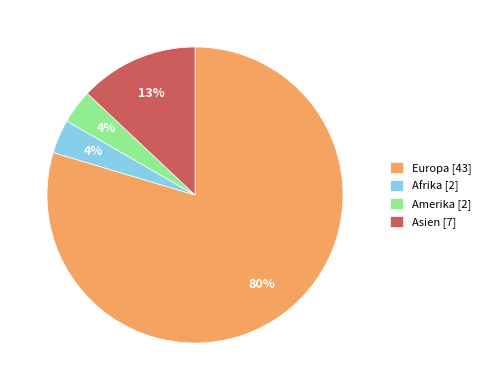

To the nearest percent, what portion does Asien represent?

13%